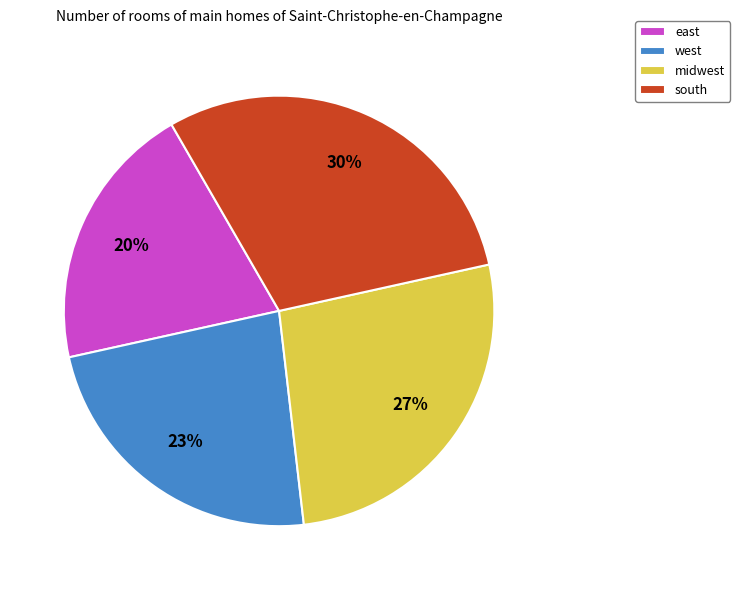

True or false: midwest accounts for 21% of the total.

False